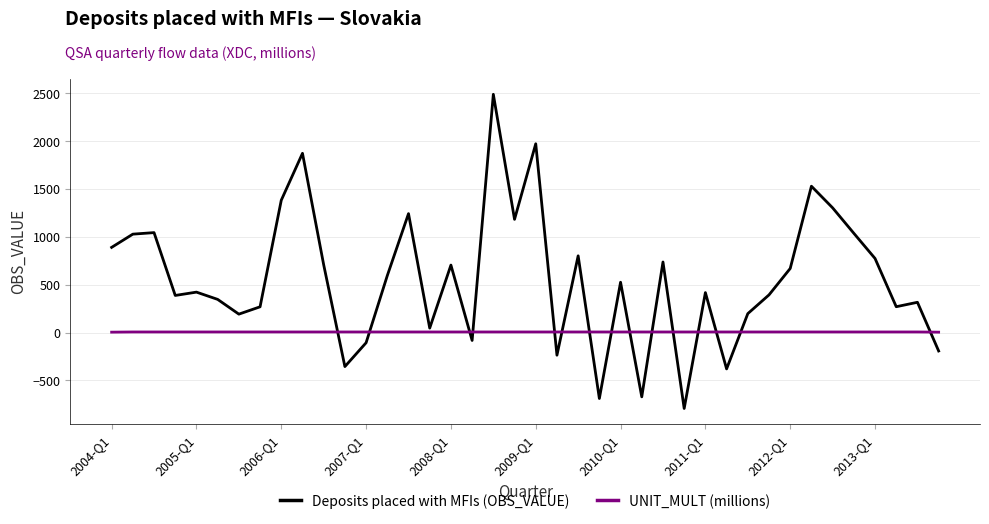

Is this an area chart (filled region under the line)?

No